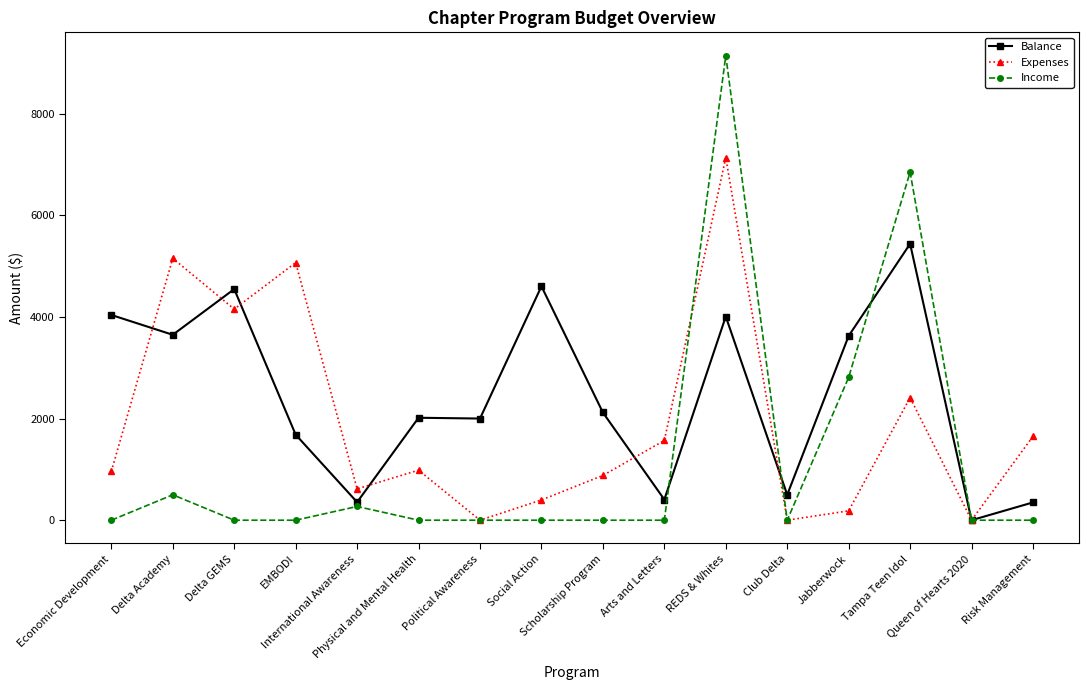

True or false: Expenses has more than 0 interior local peaks.

True